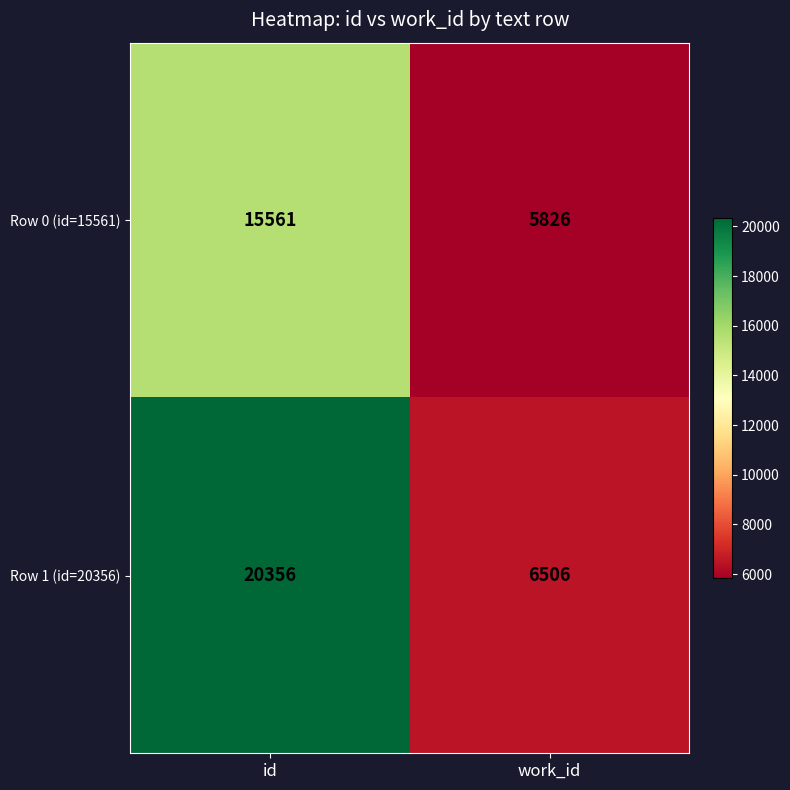

What is the lowest value of the Row 1 (id=20356) series?

6506